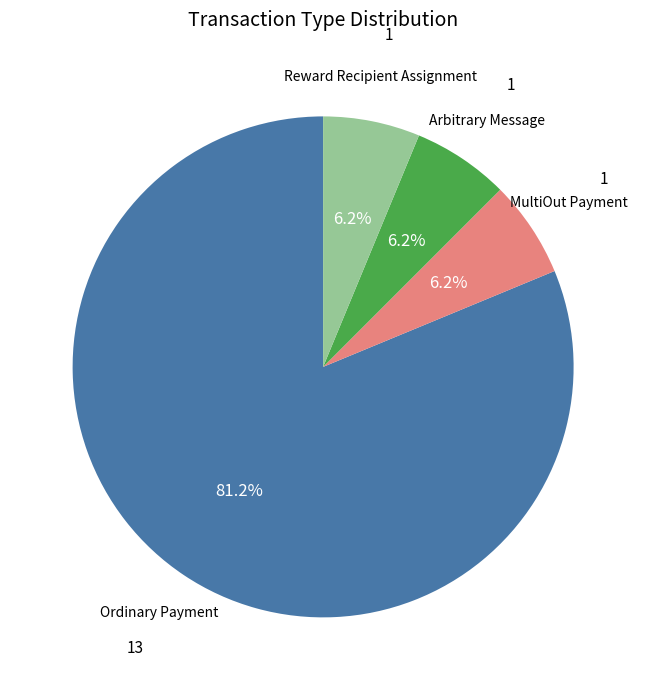

True or false: Reward Recipient Assignment accounts for 6% of the total.

True